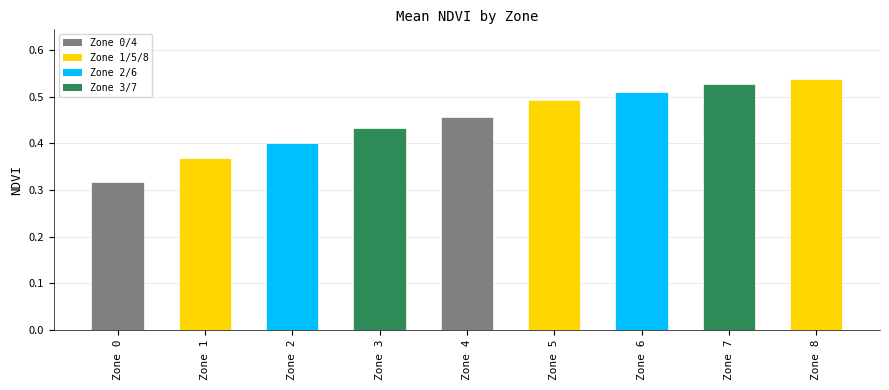

Which category has the lowest value across all series?

Zone 0